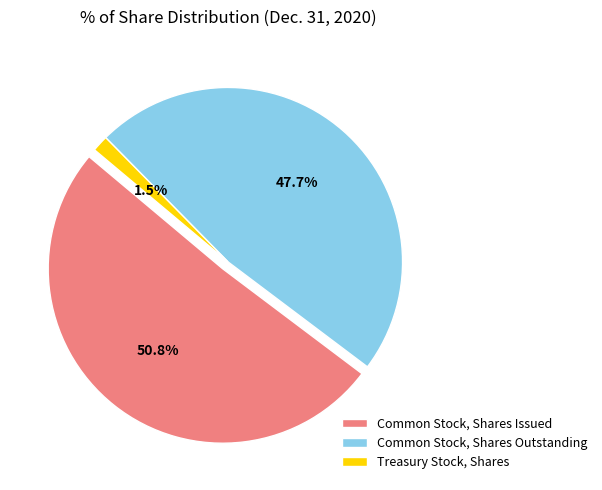

Which slice is the smallest?

Treasury Stock, Shares